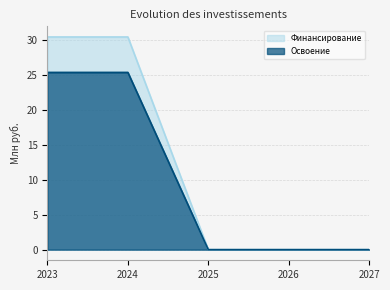

Does the chart display data point markers on the line(s)?

No